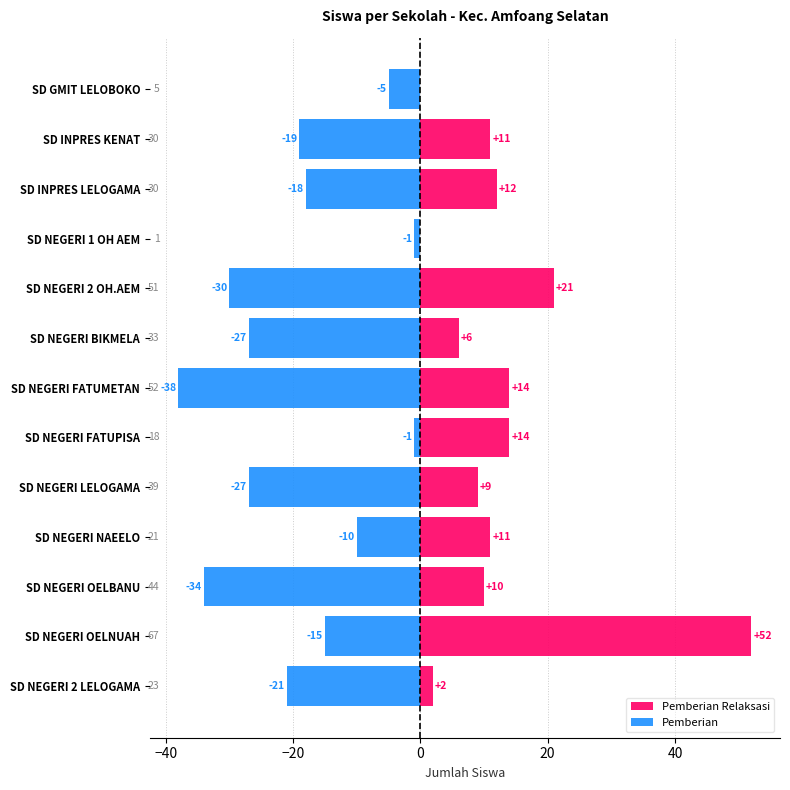

What is the maximum value shown in the chart?

52